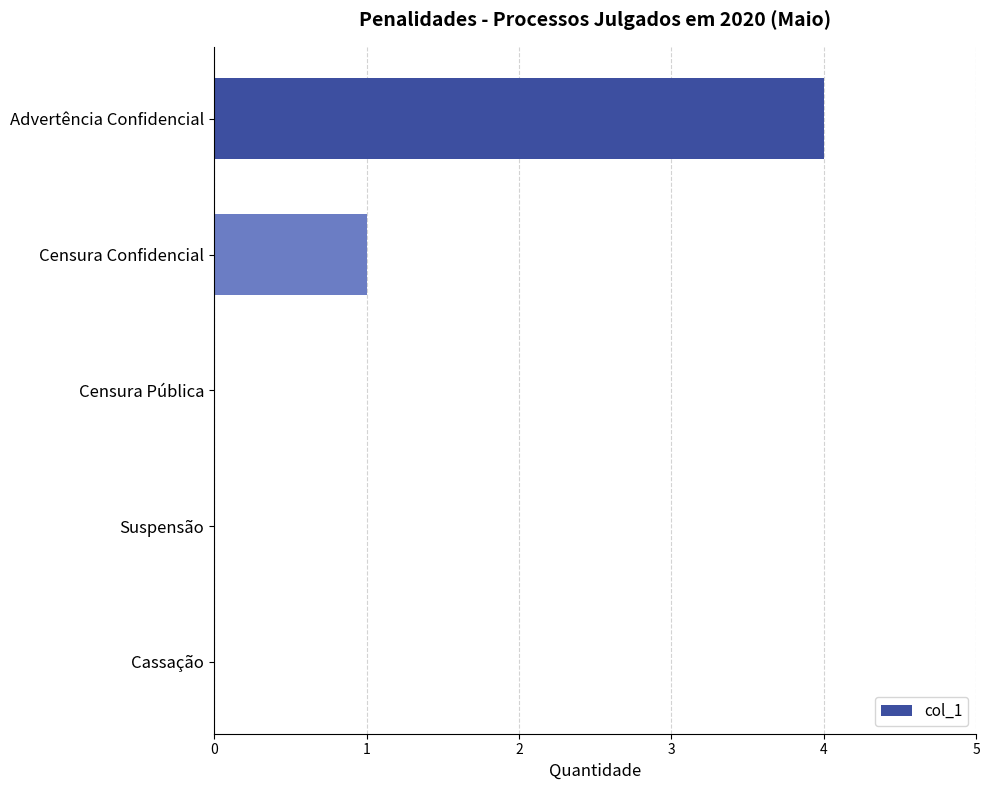

Does the chart contain stacked bars?

No